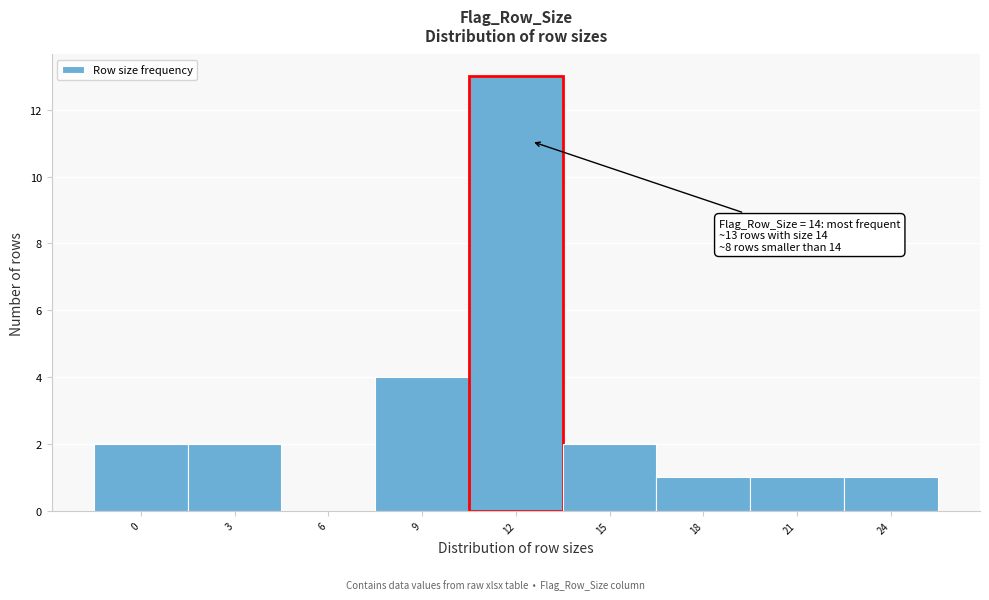

Reading left to right, what are all the values shown in this chart?

0=2	3=2	6=0	9=4	12=13	15=2	18=1	21=1	24=1